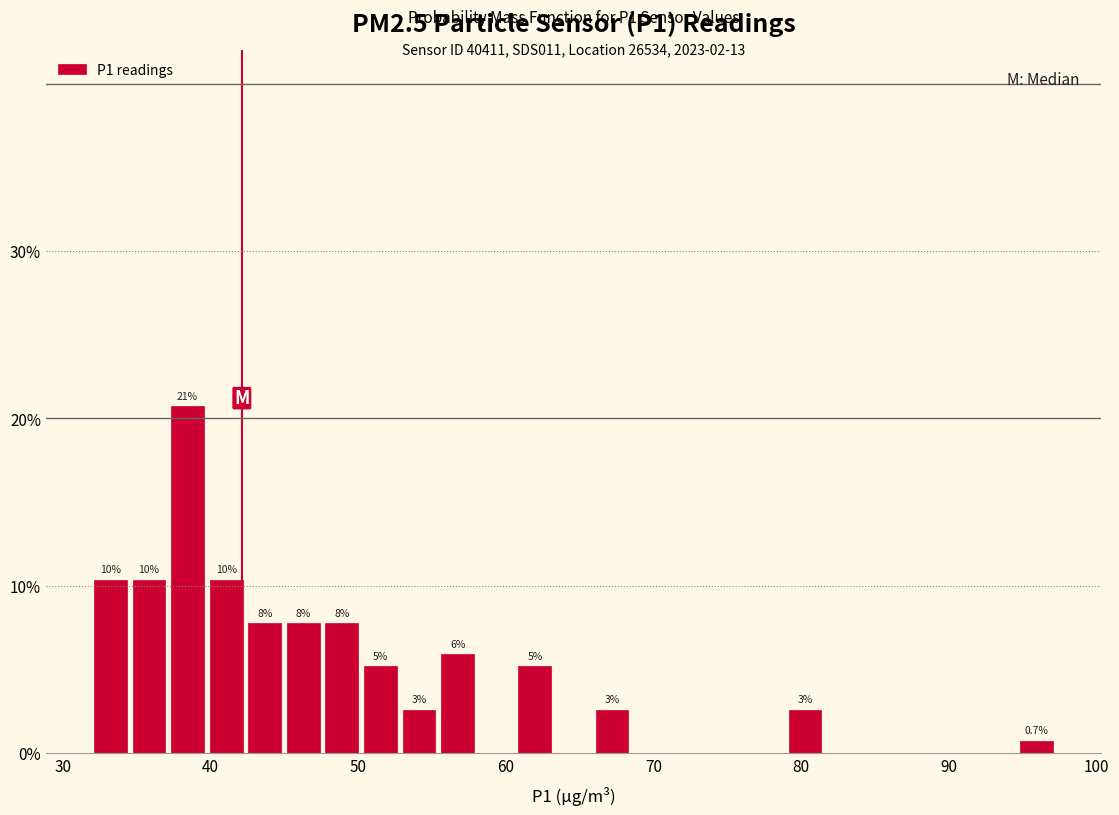

Around what value on the x-axis is the tallest bar? Give the approximate position of its centre, as read against the axis.

38